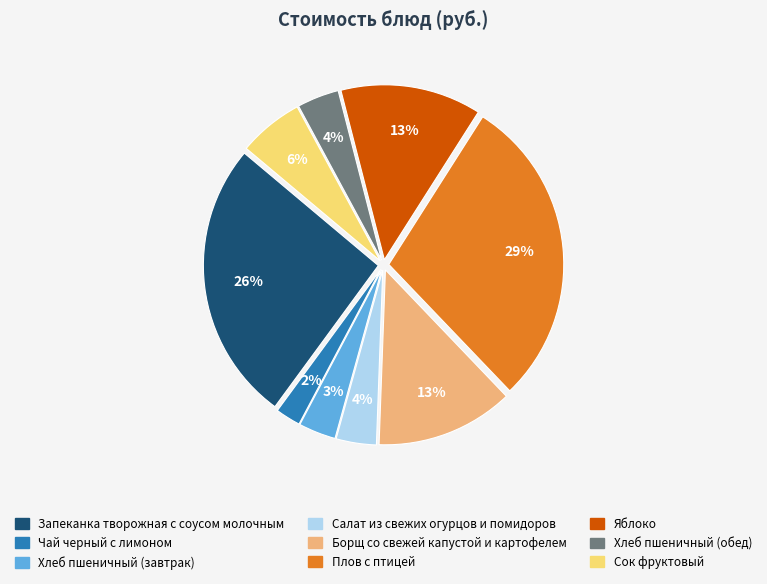

Which has a higher value, Сок фруктовый or Хлеб пшеничный (обед)?

Сок фруктовый